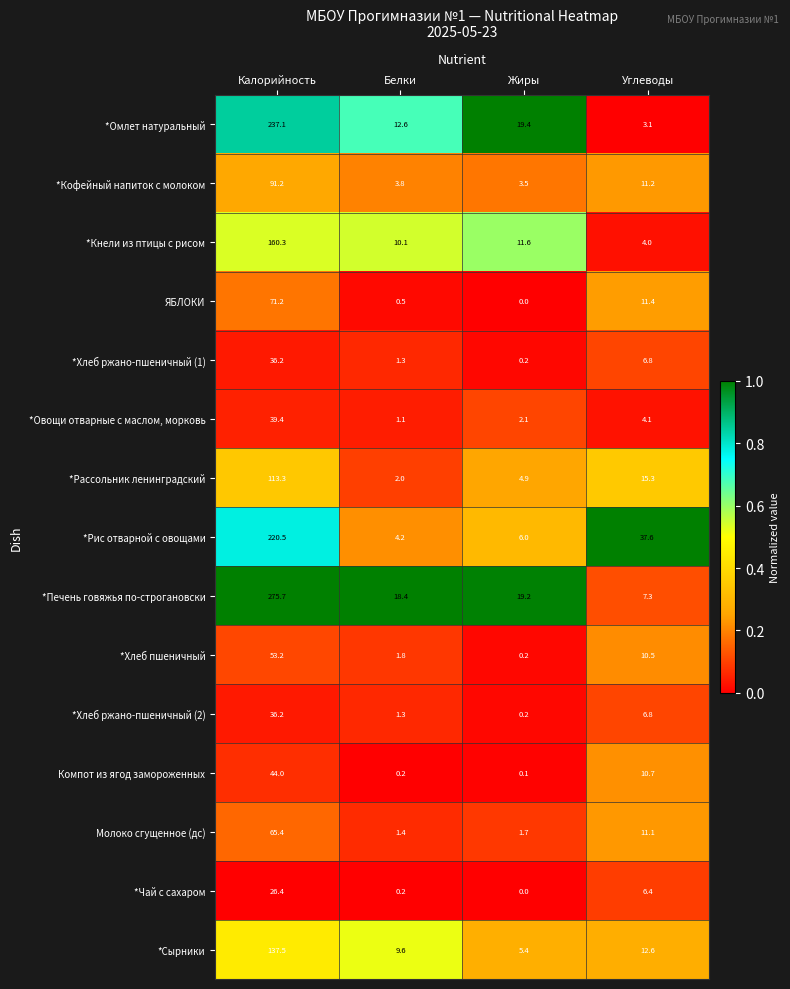

What is the spread (max minus min) of values at Углеводы?

34.5